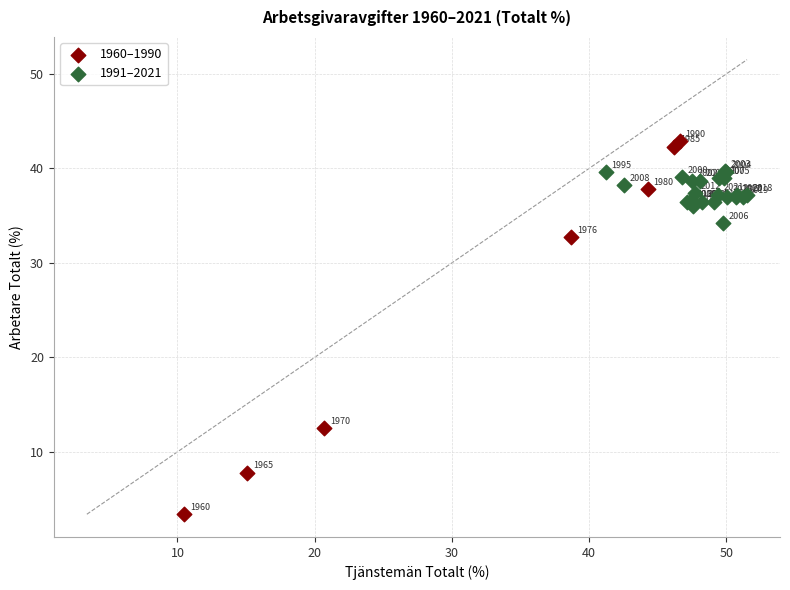

Which series reaches the minimum Y coordinate?

1960–1990